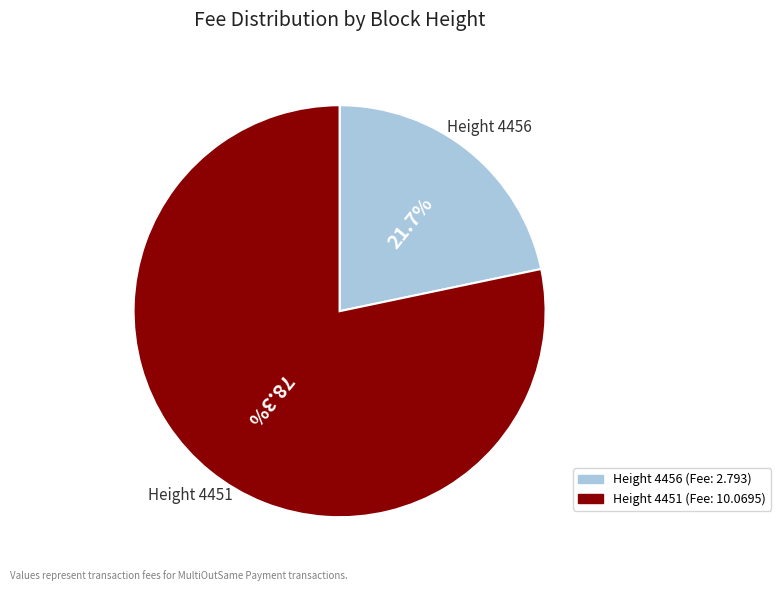

Is there any slice that represents more than half of the pie?

Yes